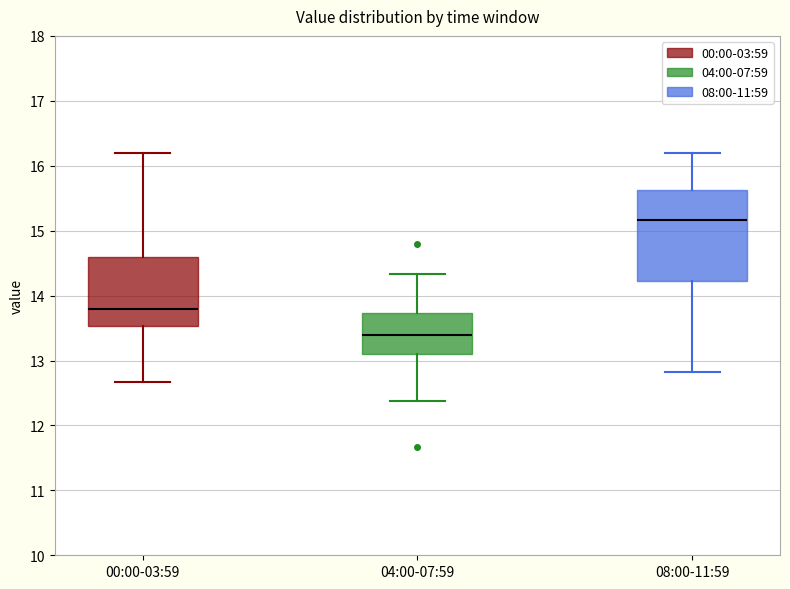

Which box's median line is the lowest?

04:00-07:59